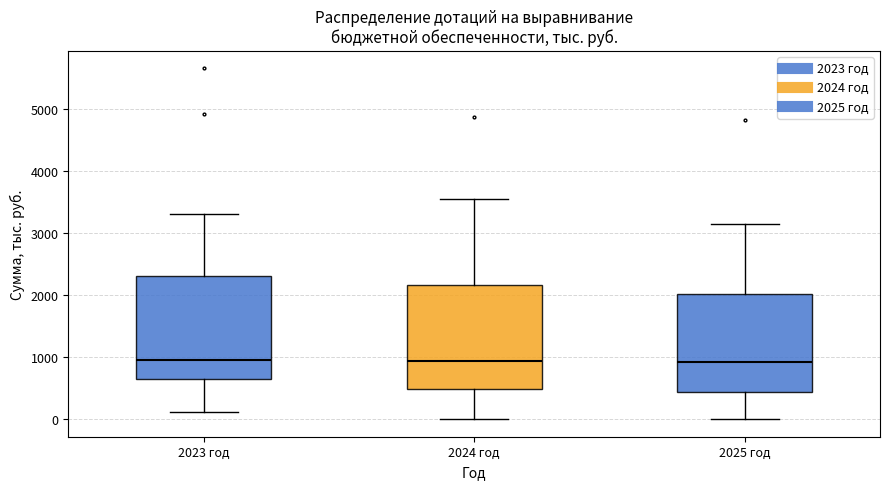

Where is the lower edge of the box for 2024 год on the y-axis? The values are not printed on the chart, so give them approximately, as read against the axis.

500